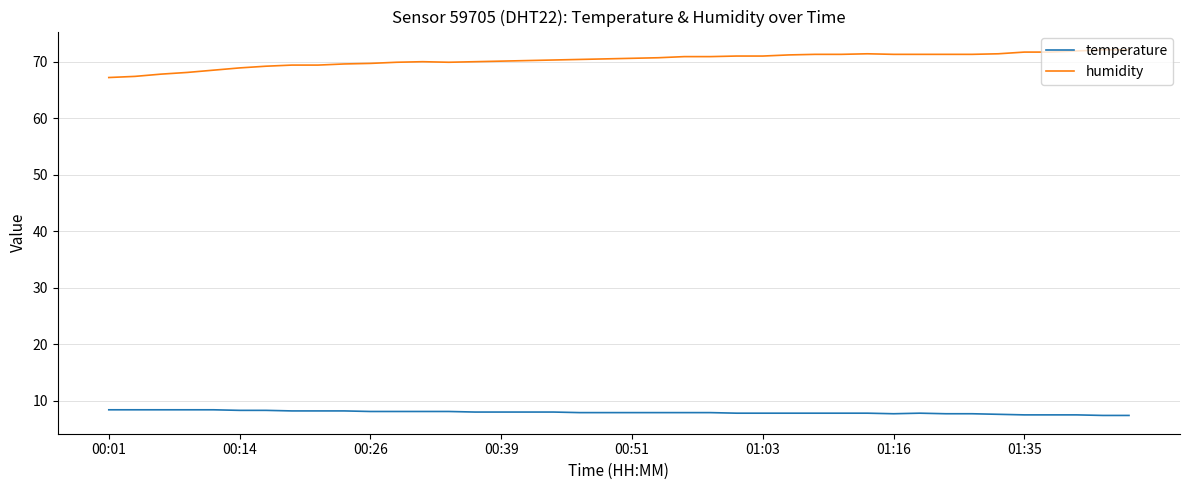

True or false: temperature and humidity cross at least once.

False